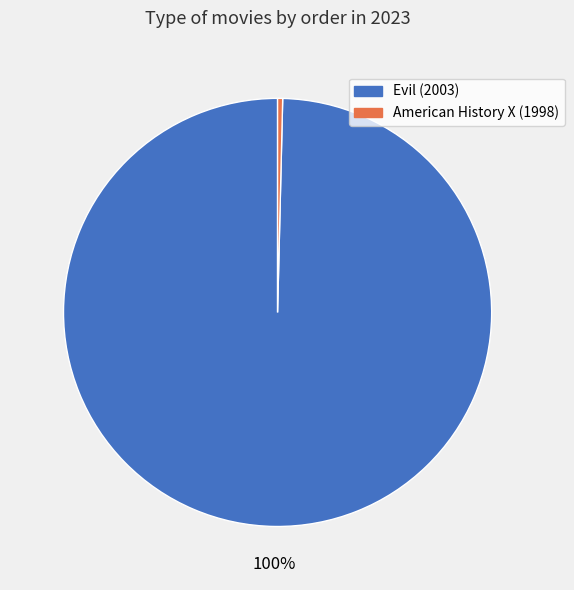

Which slice represents more than half of the pie?

Evil (2003)